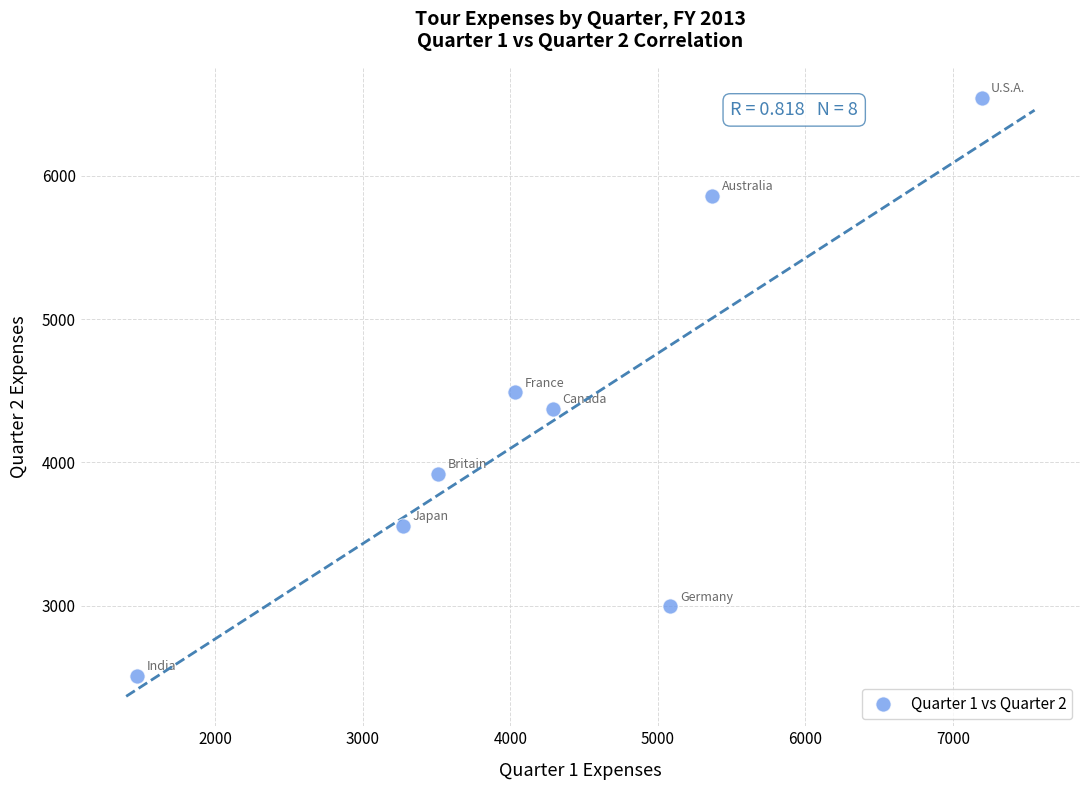

What is the average X value?

4277.0